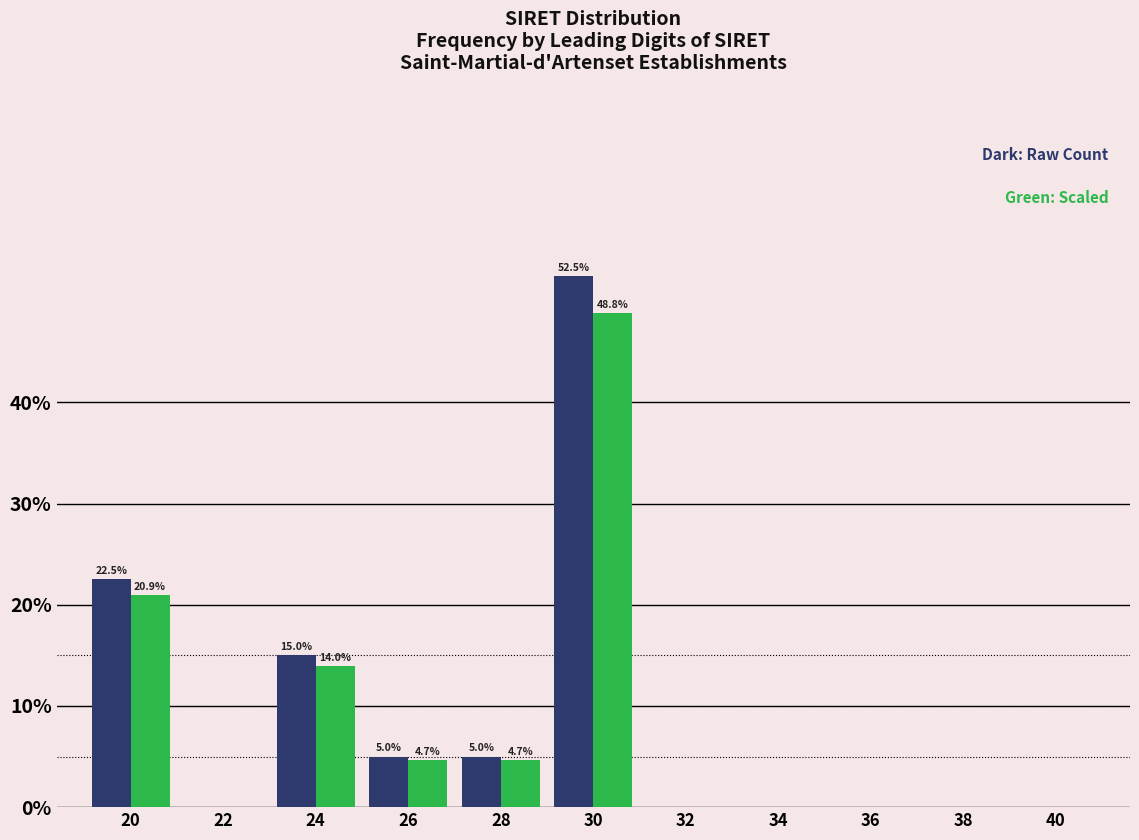

At which category is the sum across all series the highest?

30